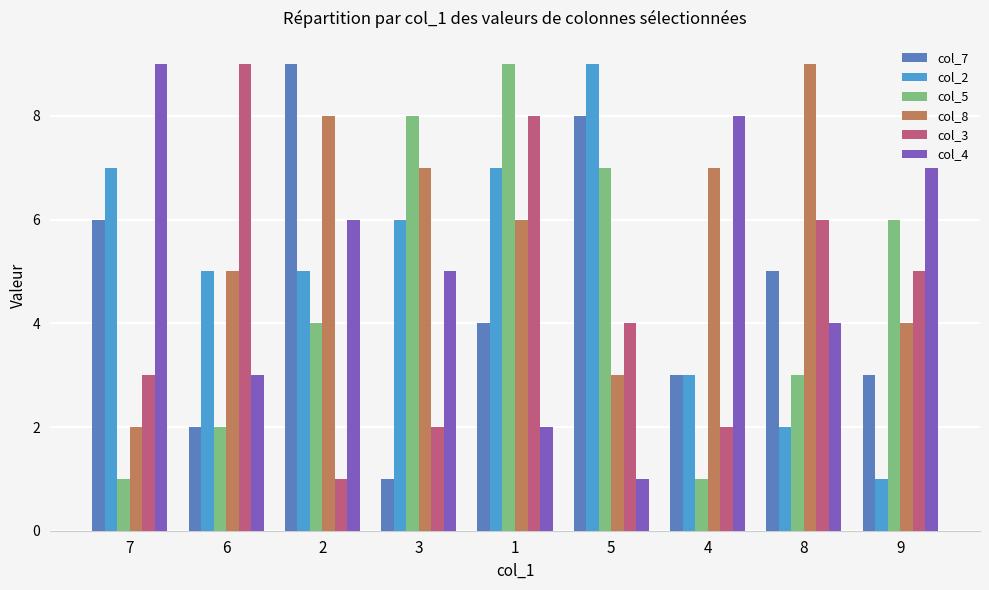

What is the label of the 1st bar from the right?

9